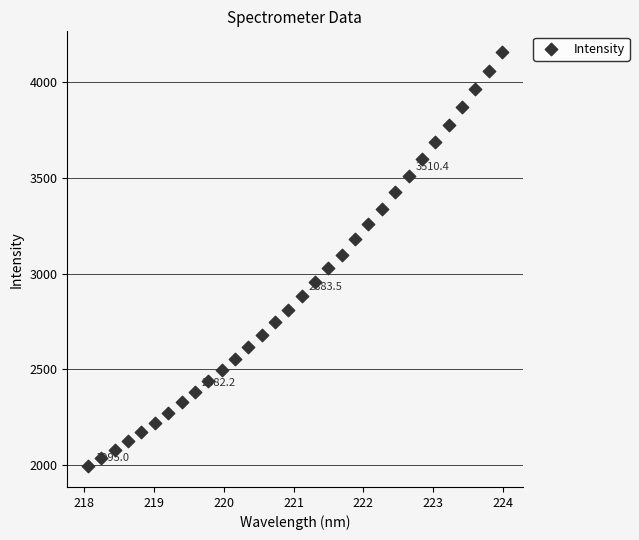

What is the range of Y values (max minus min)?

2161.1